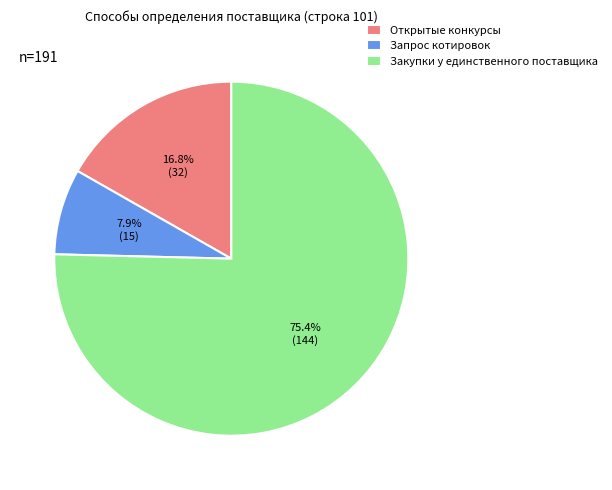

Is the sum of Открытые конкурсы and Запрос котировок greater than half?

No